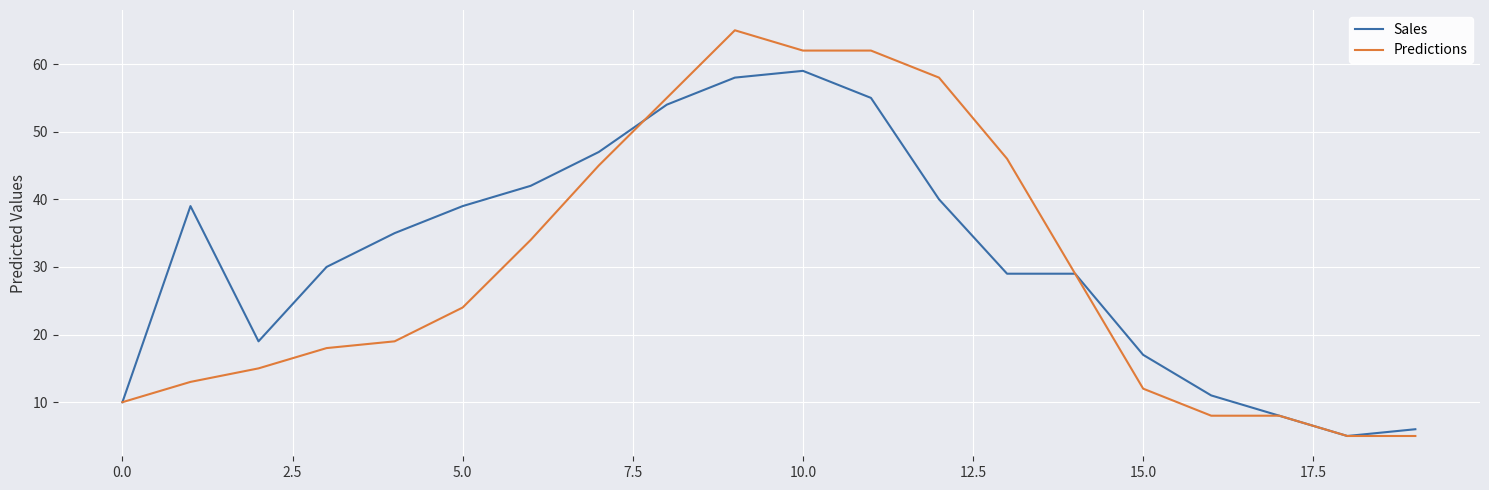

Which series has the largest range (max minus min)?

Predictions